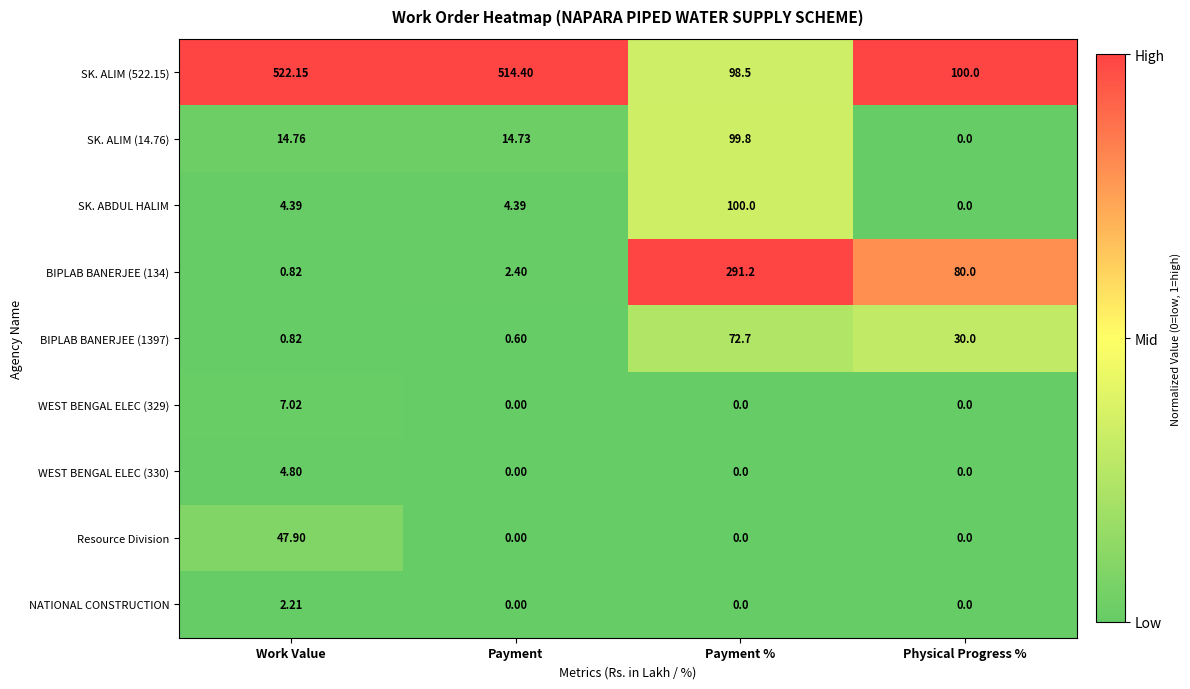

At which category is the sum across all series the highest?

Payment %